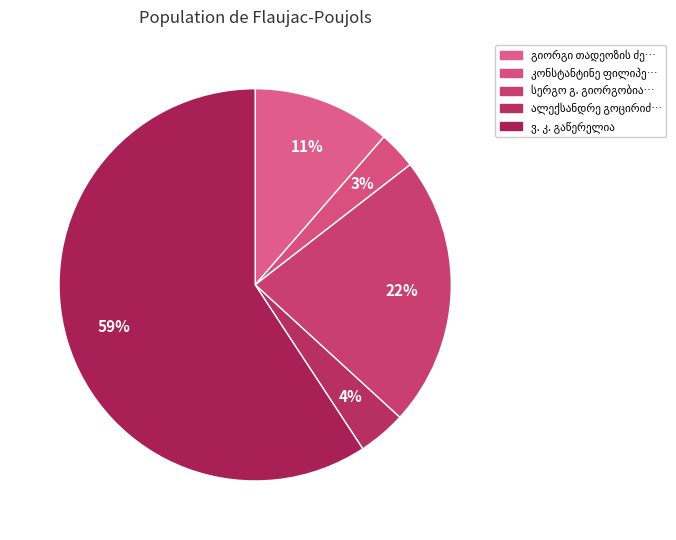

How much of the chart is everything except გიორგი თადეოზის ძე ბოჭორიძე?

88.6%